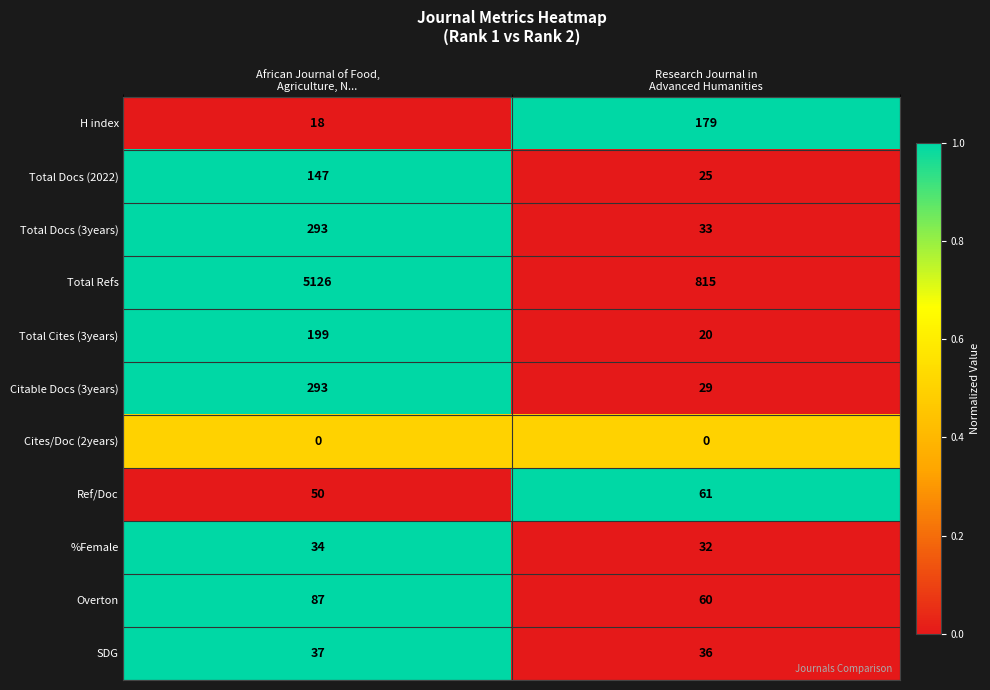

Which series has the largest range (max minus min)?

Total Refs